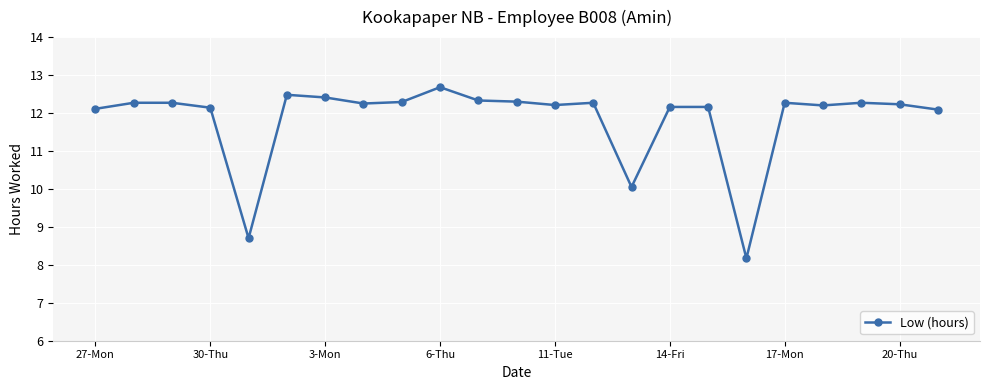

Count the number of categories in the chart.

23